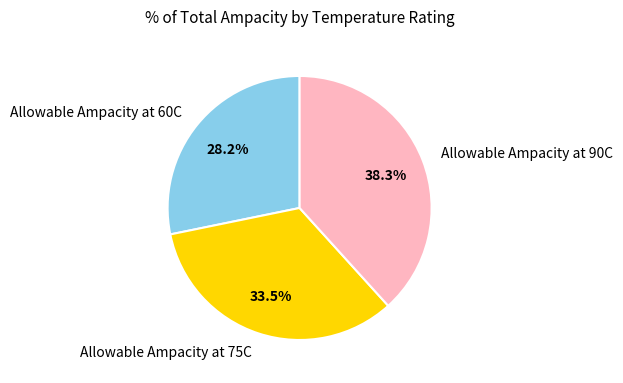

What percentage is NOT represented by Allowable Ampacity at 75C?

66.5%